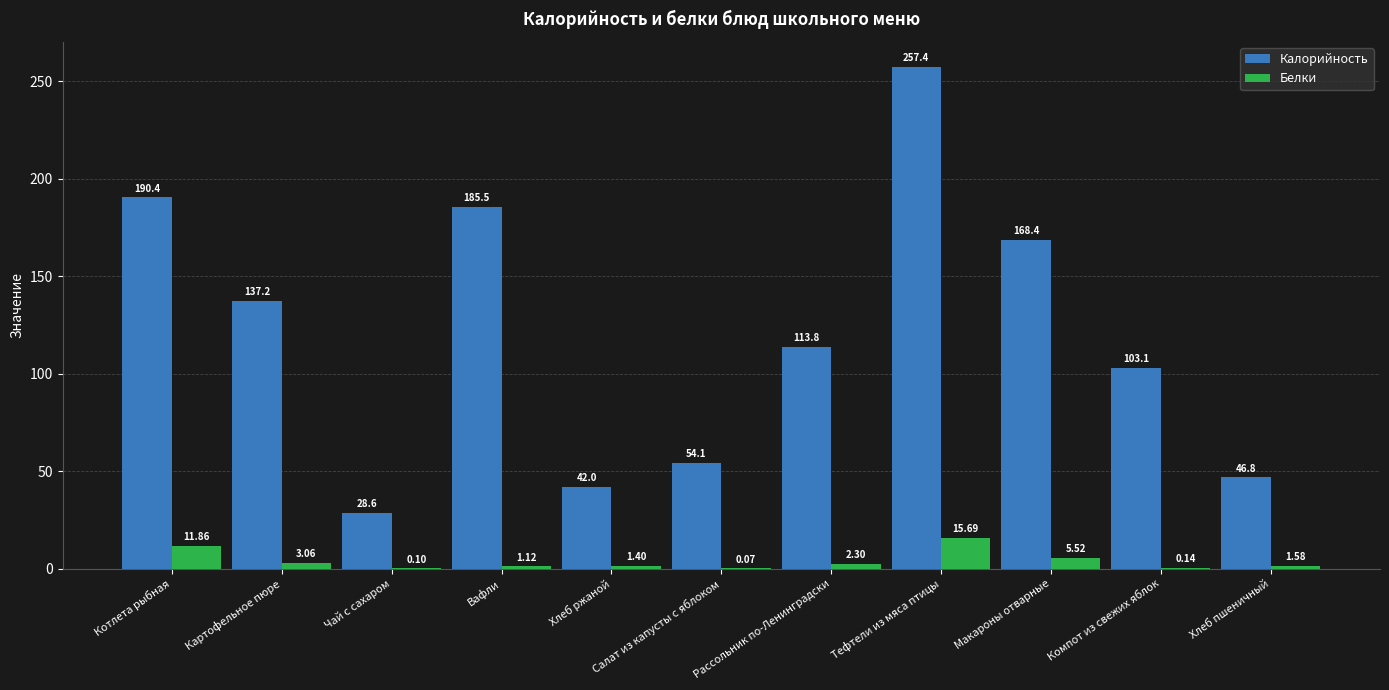

What is the total value across all series at Котлета рыбная?

202.3